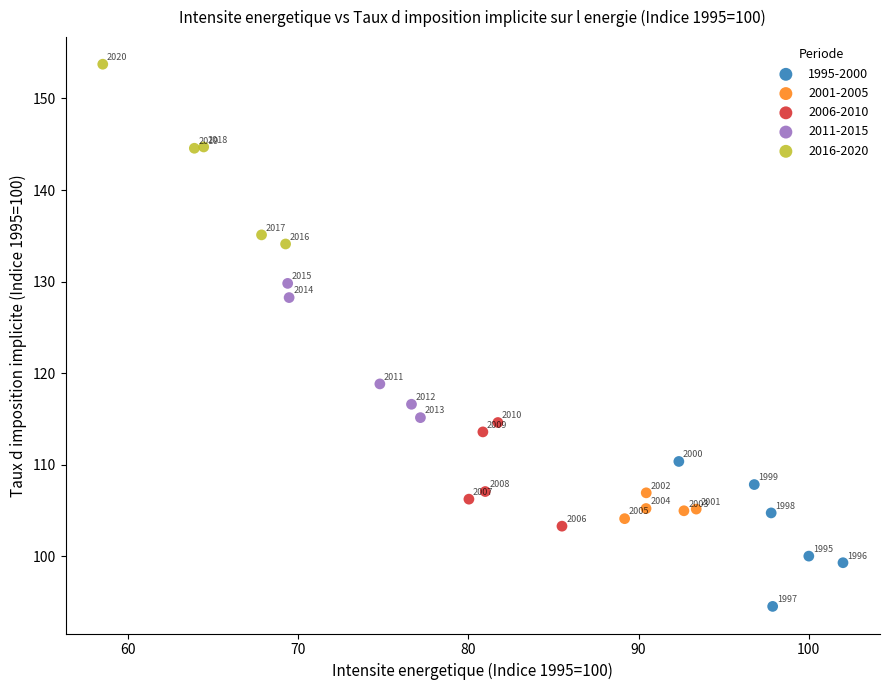

Which series contains the highest Y value?

2016-2020